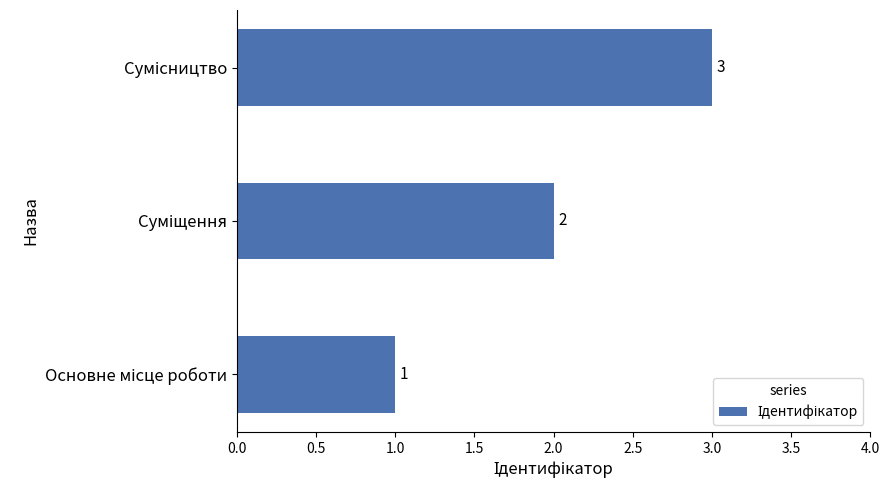

Count the values in the range 1 to 3.

3